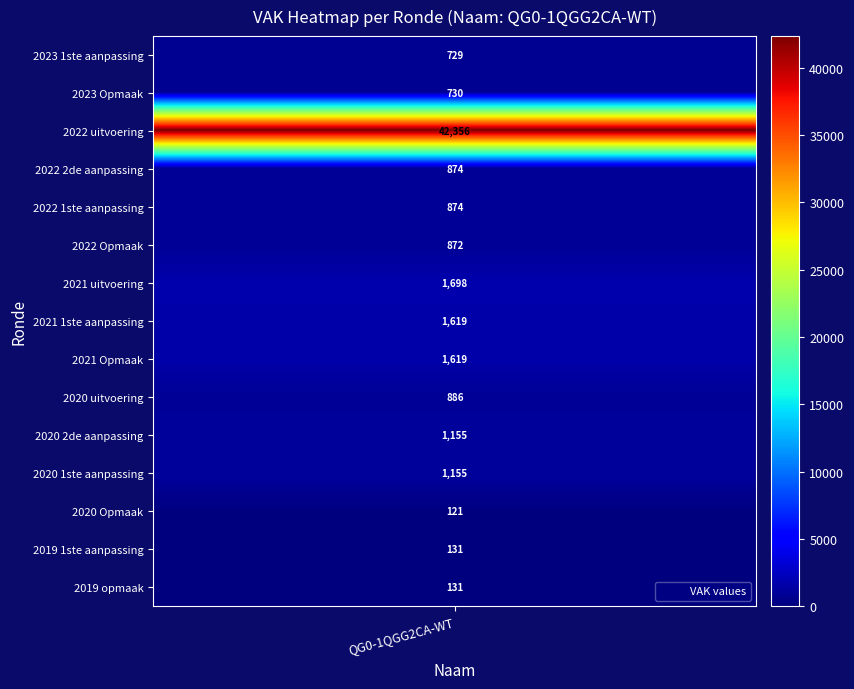

The value at 2022 1ste aanpassing is 874. True or false?

True